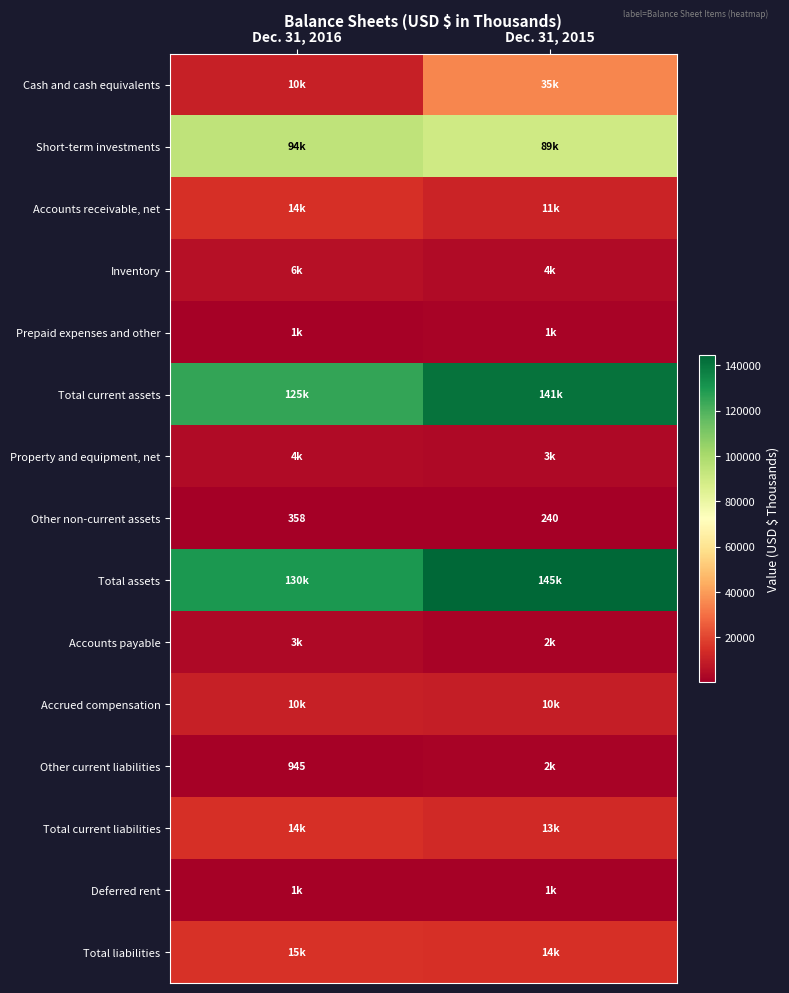

Which category has the highest value in the Accounts payable series?

Dec. 31, 2016